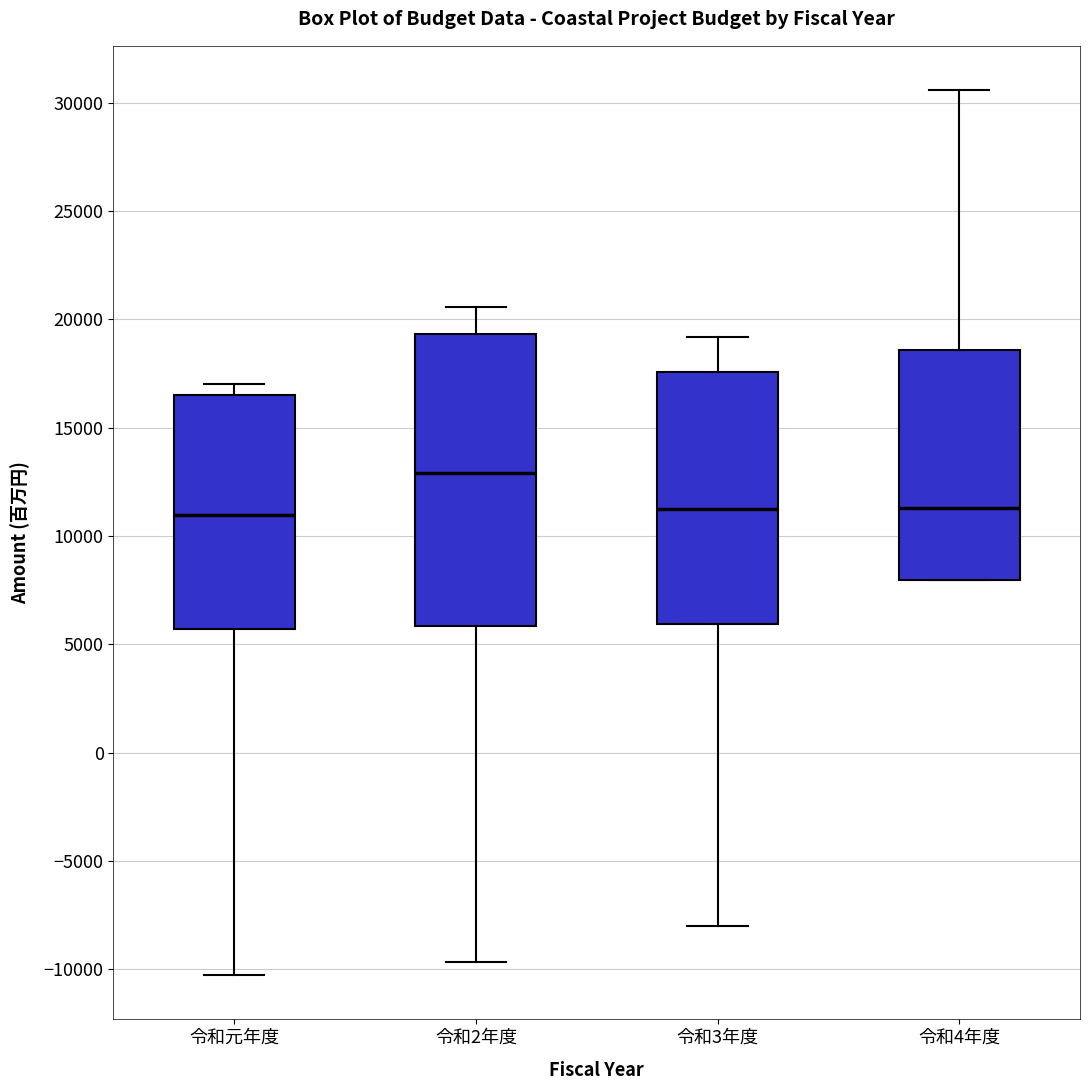

Reading left to right, read every box against the y-axis: the position of its median line, the range the box covers, and the ends of its whiskers. The values are not printed on the chart, so give them approximately, as read against the axis.

令和元年度: median 11000, box 5500 to 16500, whiskers -10500 to 17000
令和2年度: median 13000, box 6000 to 19500, whiskers -9500 to 20500
令和3年度: median 11000, box 6000 to 17500, whiskers -8000 to 19000
令和4年度: median 11500, box 8000 to 18500, whiskers 8000 to 30500